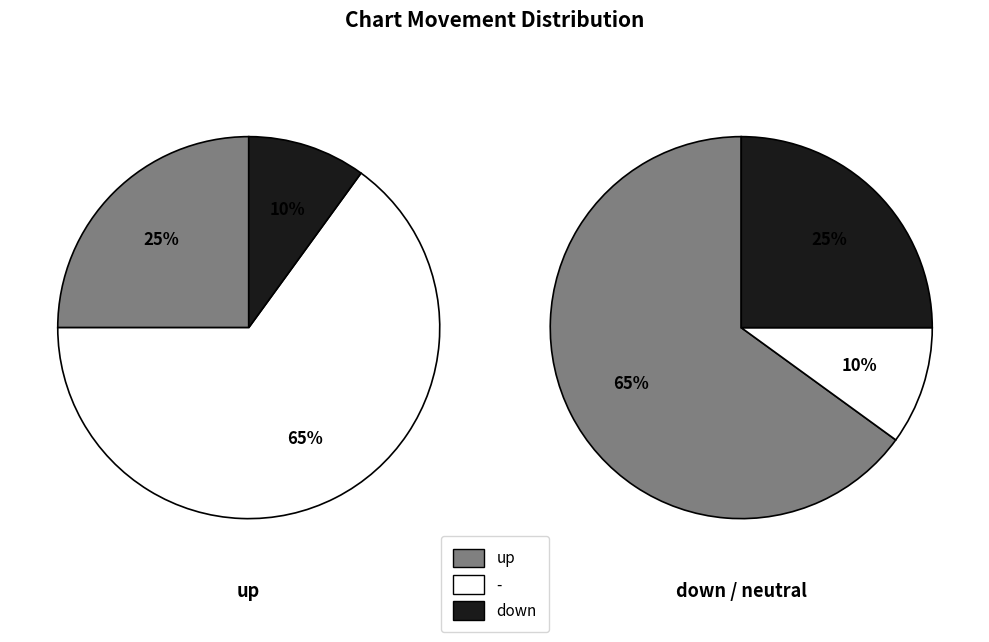

How many segments does this pie chart have?

3